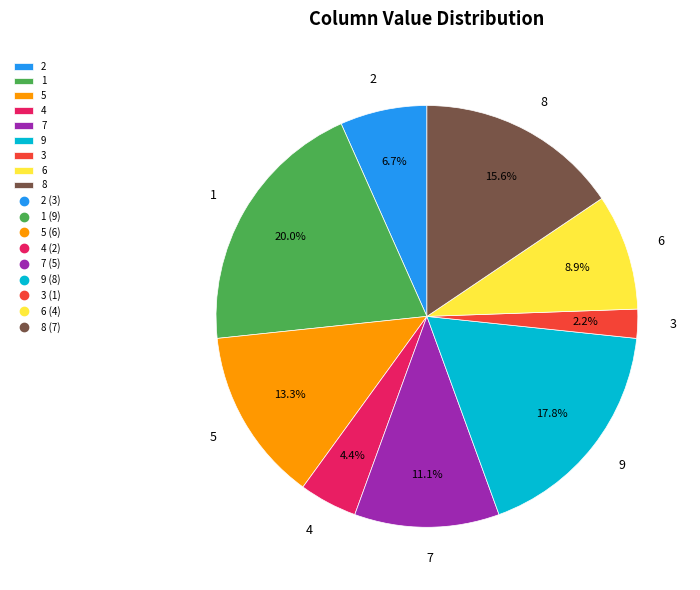

What percentage is NOT represented by 2?

93.3%